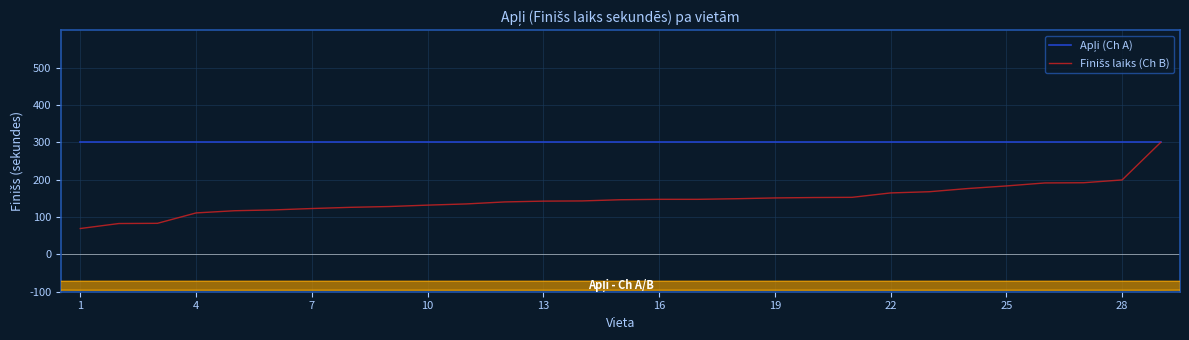

What is the greatest value displayed?

300.0